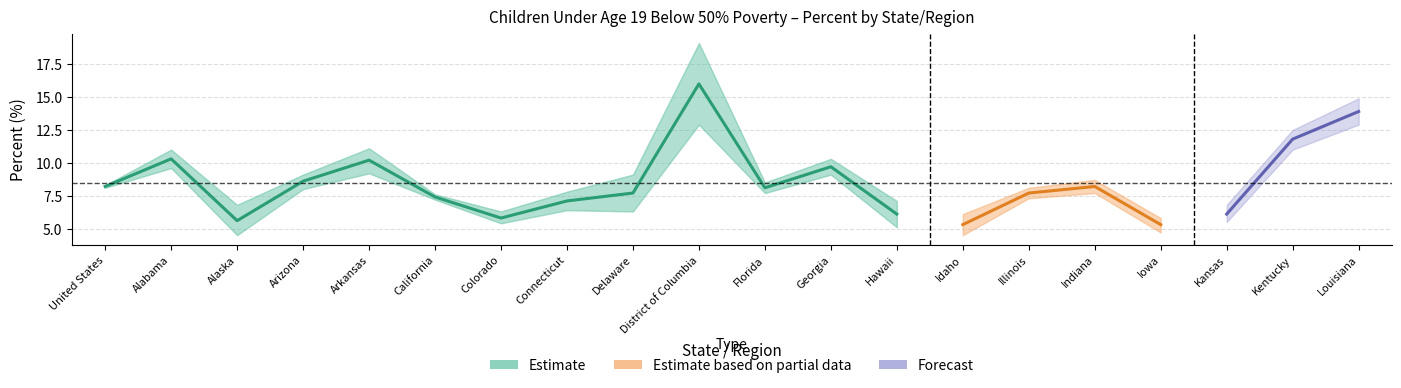

Between Florida and Georgia, which is larger?

Georgia